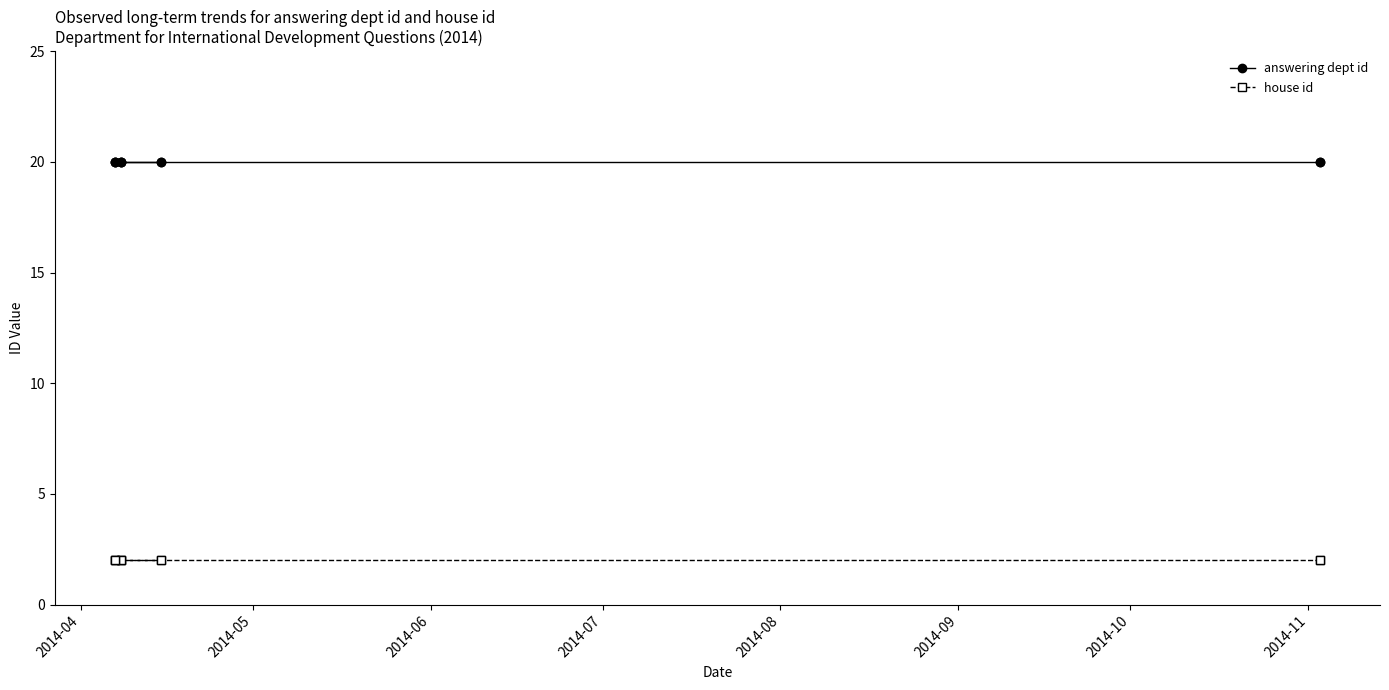

The value of answering dept id at 2014-10 is 4. True or false?

False